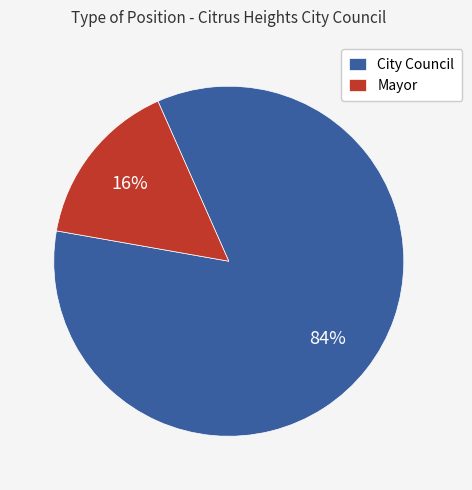

To the nearest percent, what portion does City Council represent?

84%